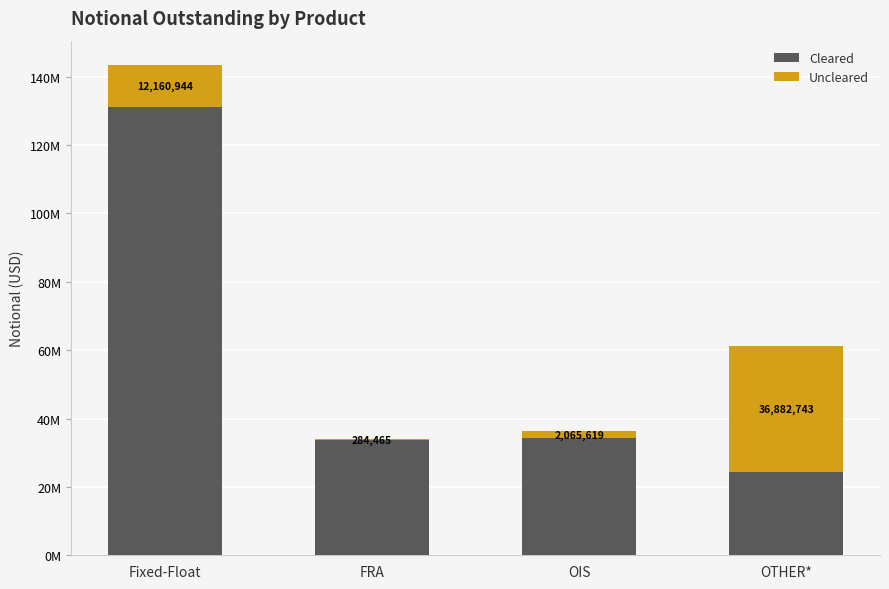

Are the bars grouped side by side (vs. stacked)?

No